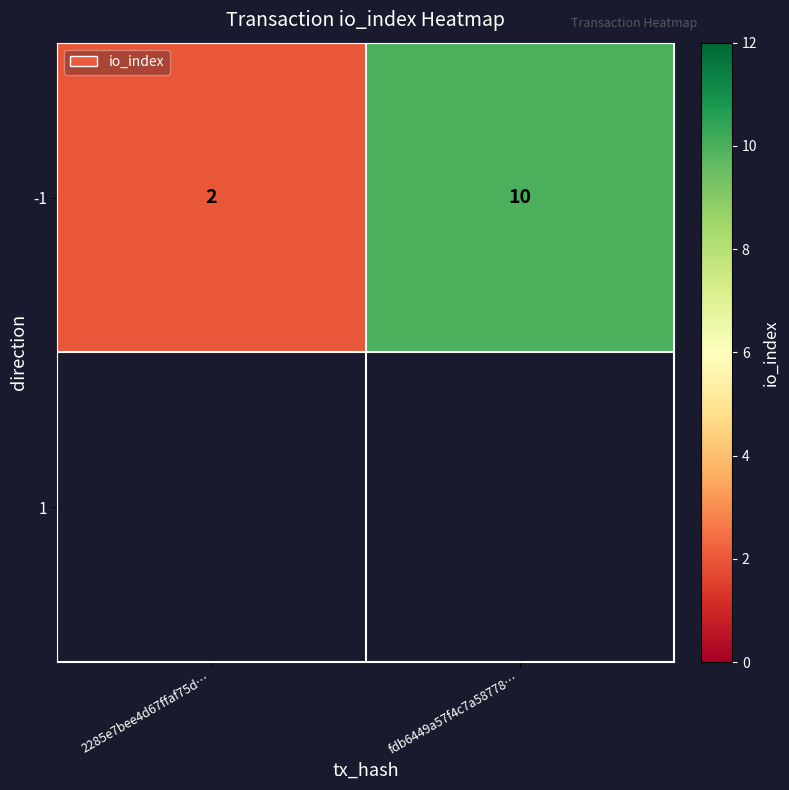

Approximately how many times larger is the value at fdb6449a57f4c7a58778… compared to 2285e7bee4d67ffaf75d…?

5.0